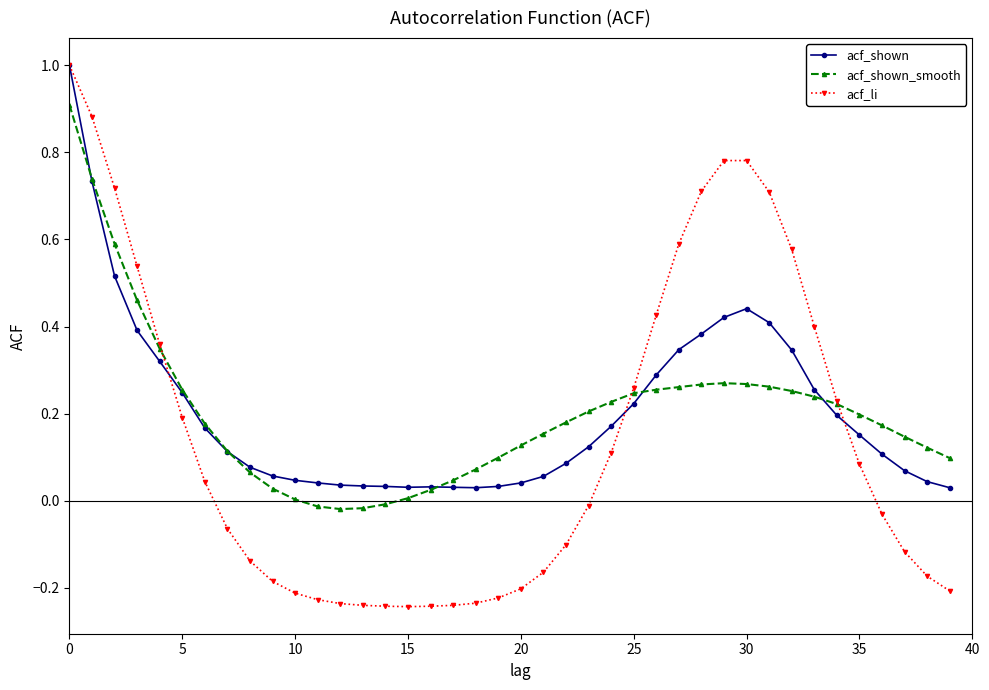

After their last crossing, which series has the higher values: acf_li or acf_shown?

acf_shown